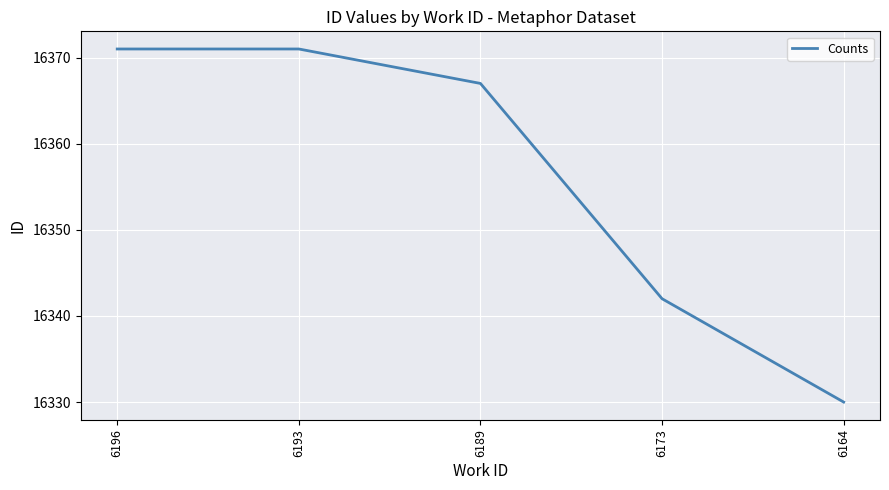

What is the minimum value shown in the chart?

16330